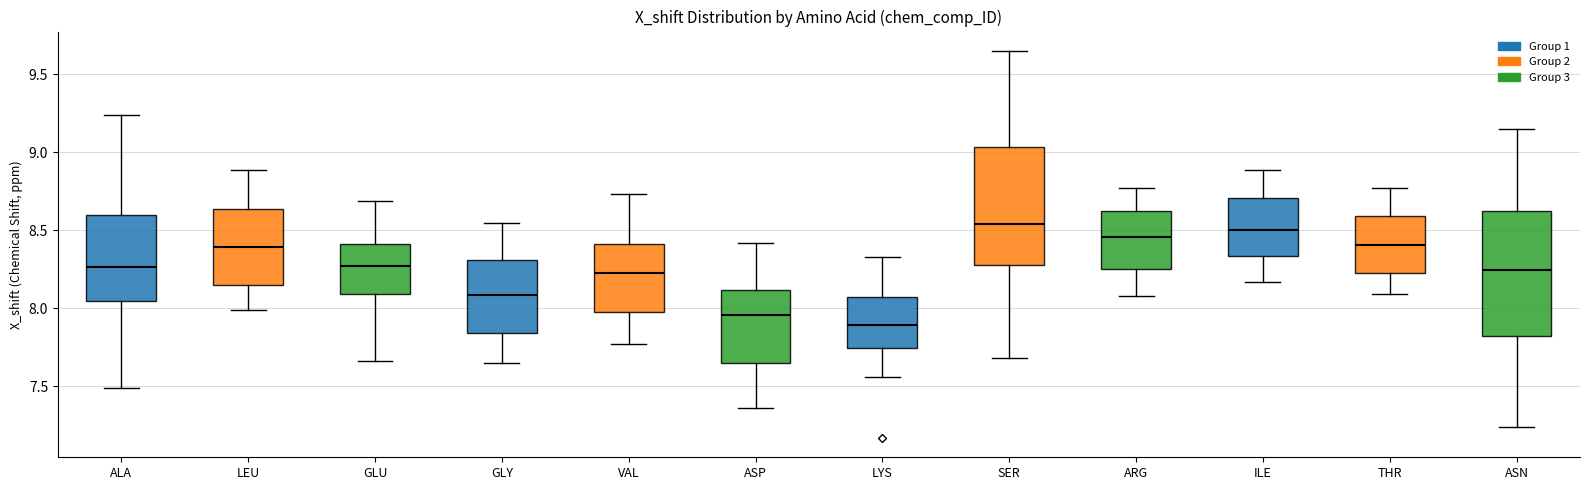

Reading left to right, read every box against the y-axis: the position of its median line, the range the box covers, and the ends of its whiskers. The values are not printed on the chart, so give them approximately, as read against the axis.

ALA: median 8.25, box 8.05 to 8.60, whiskers 7.50 to 9.25
LEU: median 8.40, box 8.15 to 8.65, whiskers 8.00 to 8.90
GLU: median 8.25, box 8.10 to 8.40, whiskers 7.65 to 8.70
GLY: median 8.10, box 7.85 to 8.30, whiskers 7.65 to 8.55
VAL: median 8.25, box 8.00 to 8.40, whiskers 7.75 to 8.75
ASP: median 7.95, box 7.65 to 8.10, whiskers 7.35 to 8.40
LYS: median 7.90, box 7.75 to 8.05, whiskers 7.55 to 8.35
SER: median 8.55, box 8.30 to 9.05, whiskers 7.70 to 9.65
ARG: median 8.45, box 8.25 to 8.60, whiskers 8.10 to 8.75
ILE: median 8.50, box 8.35 to 8.70, whiskers 8.15 to 8.90
THR: median 8.40, box 8.25 to 8.60, whiskers 8.10 to 8.75
ASN: median 8.25, box 7.80 to 8.60, whiskers 7.25 to 9.15